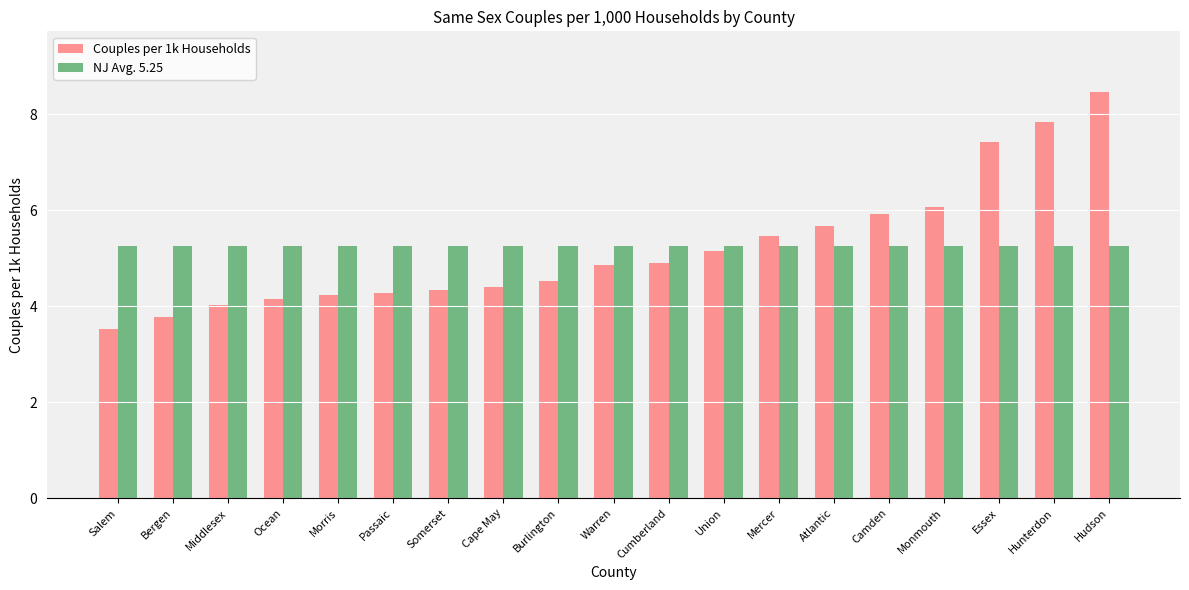

The value of Couples per 1k Households at Ocean is 5.9. True or false?

False